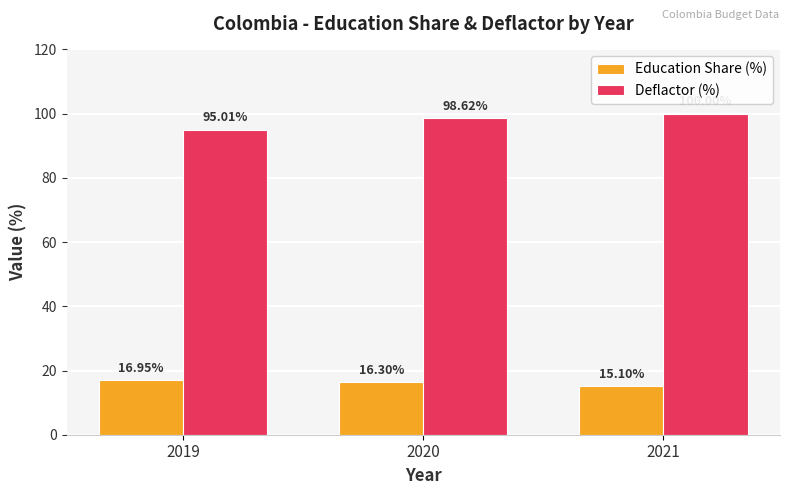

What is the sum of the Education Share (%) values at 2021 and 2019?

32.0